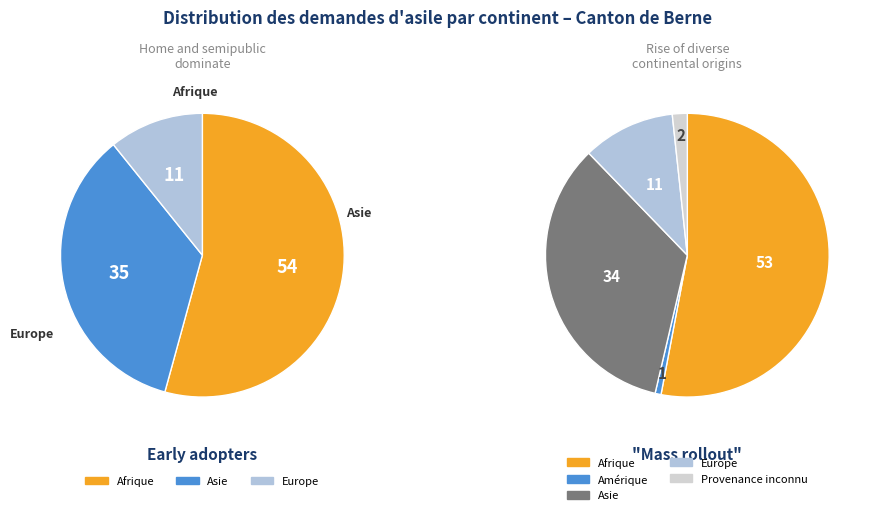

Is there any slice that represents more than half of the pie?

Yes